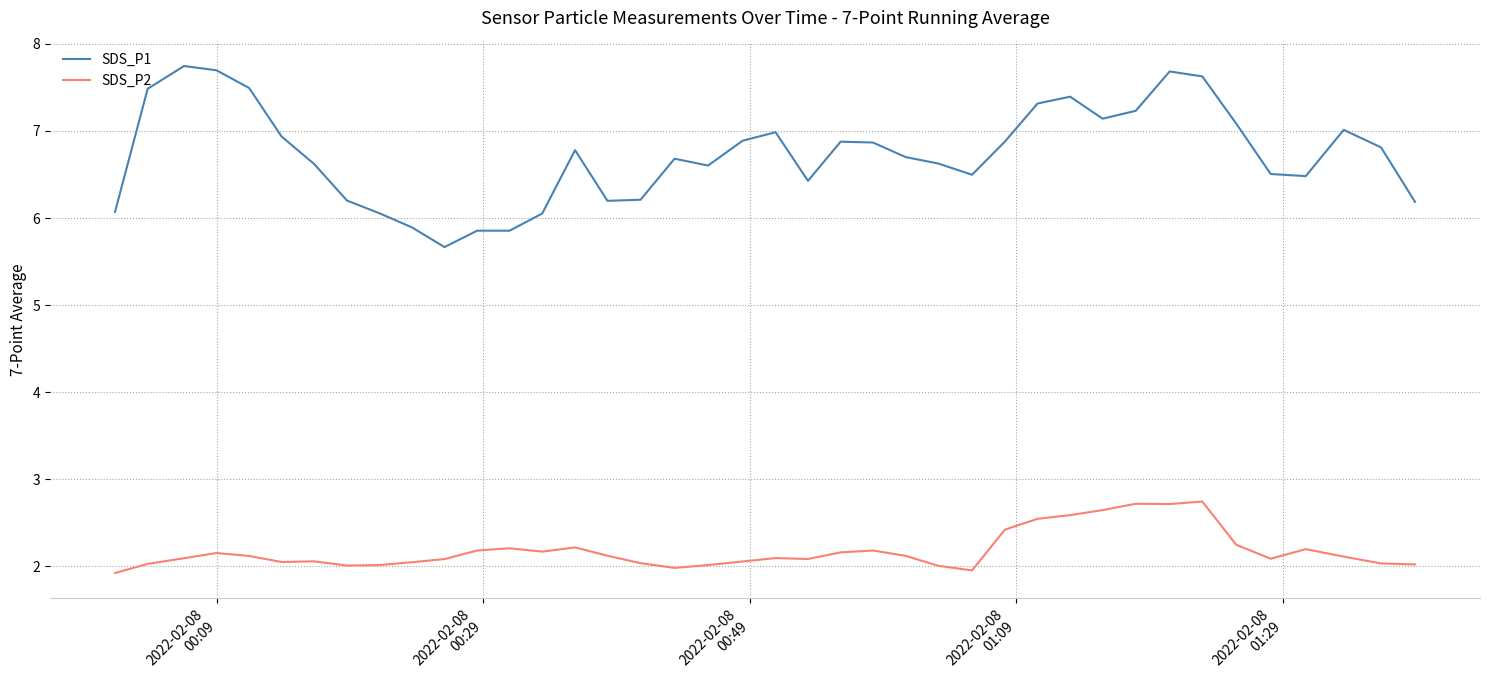

Does the chart display data point markers on the line(s)?

No